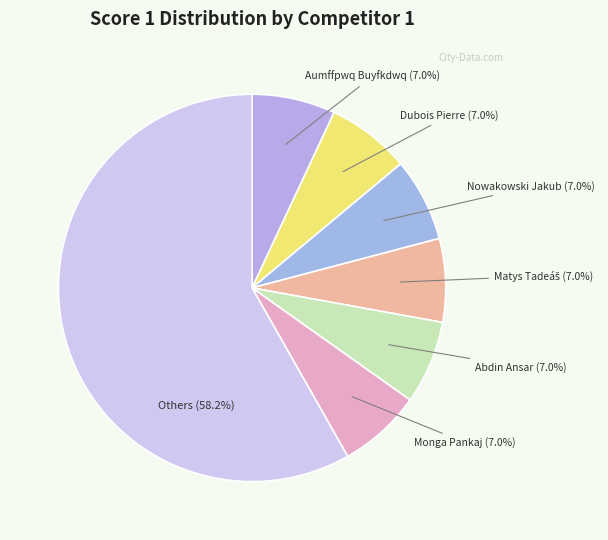

How many segments does this pie chart have?

7